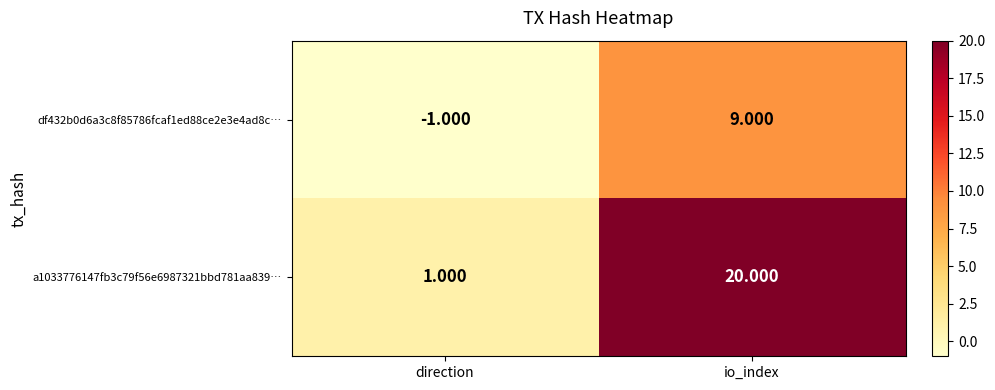

Rank the categories by df432b0d6a3c8f85786fcaf1ed88ce2e3e4ad8c… value from lowest to highest.

direction, io_index